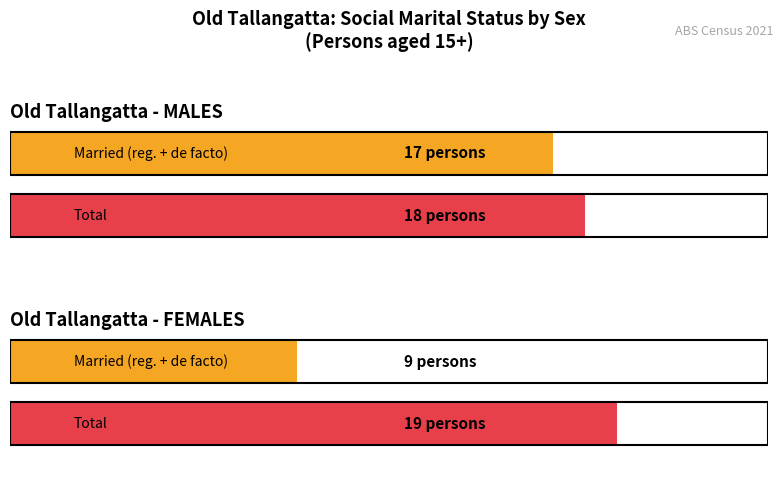

What is the highest value of the Total series?

19